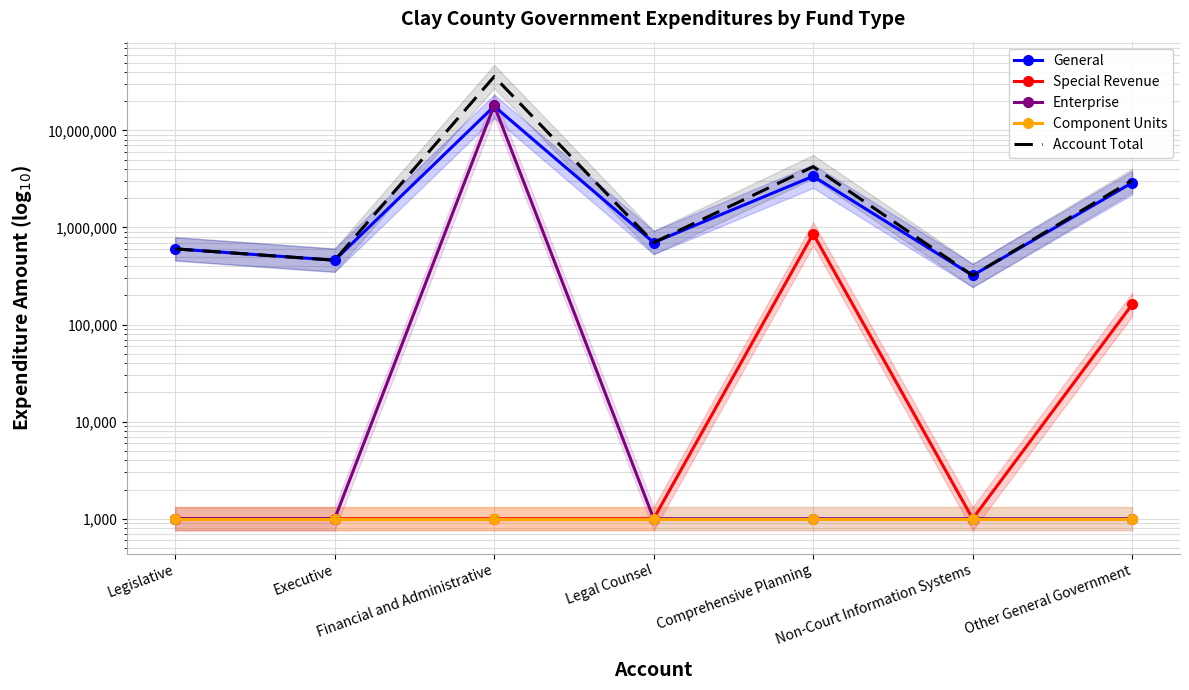

How many categories are shown in the chart?

7